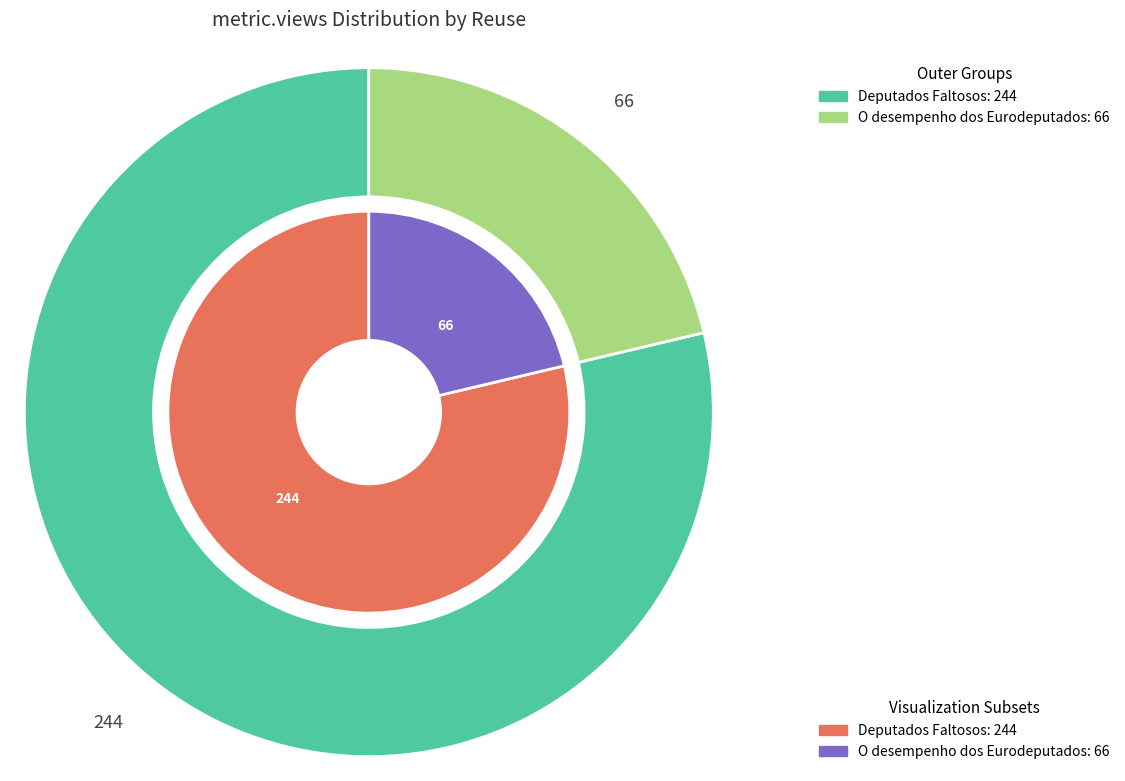

True or false: Deputados Faltosos accounts for 72% of the total.

False